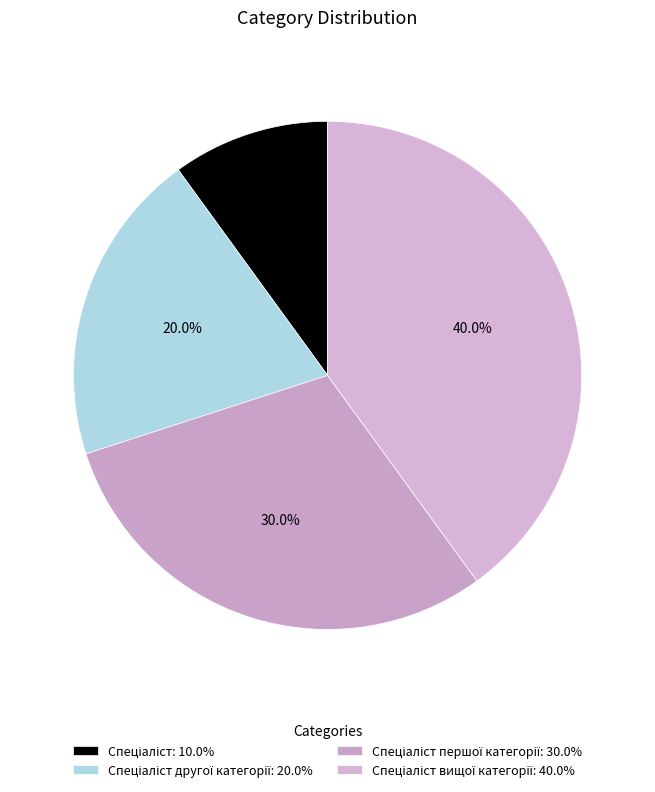

How many segments does this pie chart have?

4